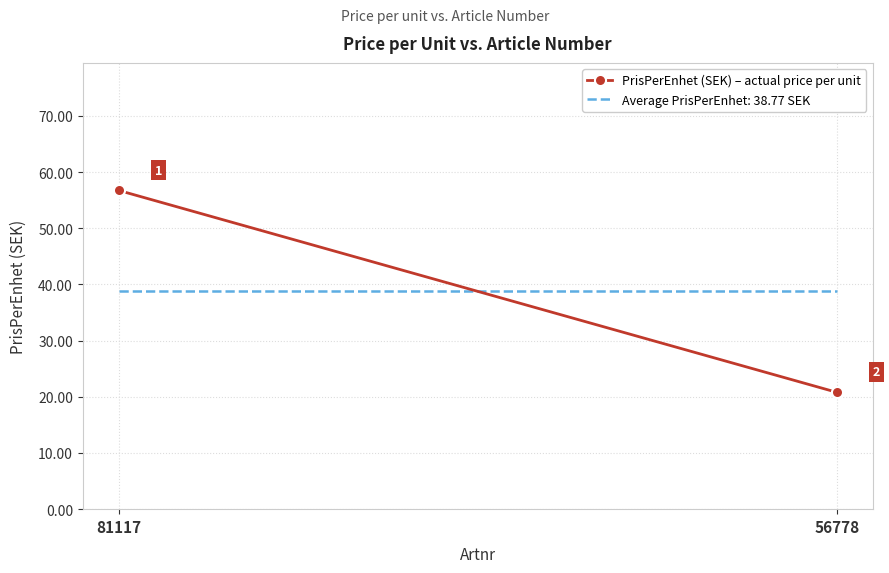

List the labels in order of value, smallest first.

56778, 81117